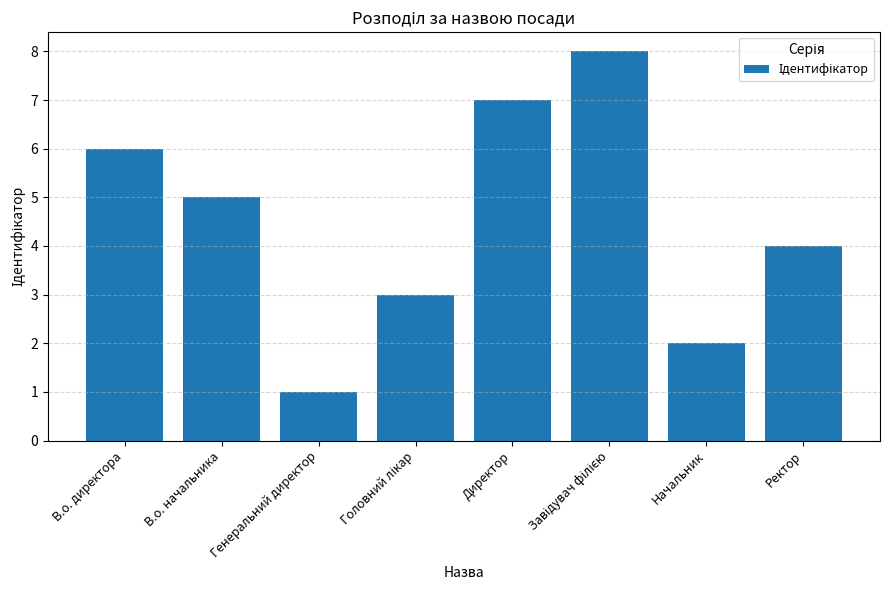

What is the difference between the maximum and minimum values?

7